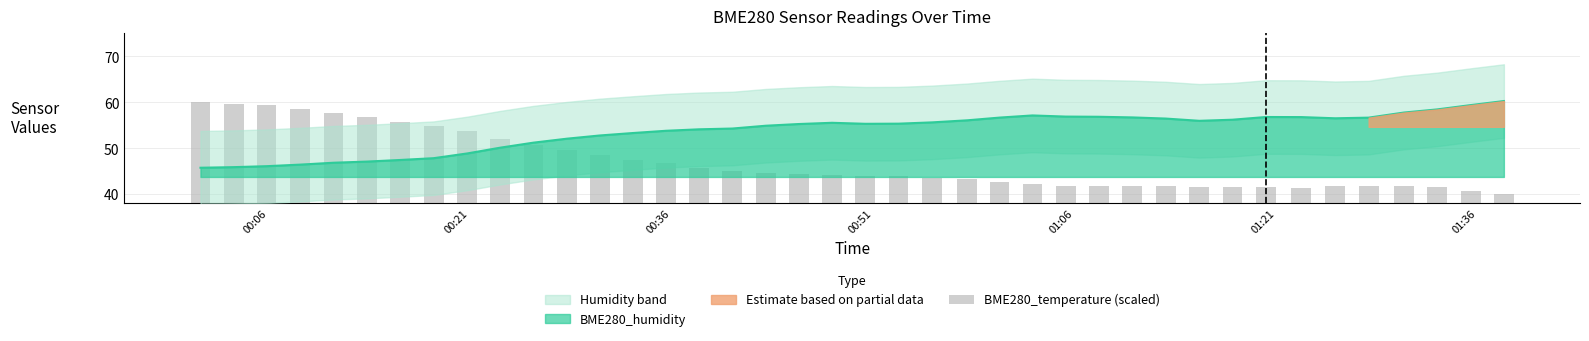

How many bars are there in total?

40